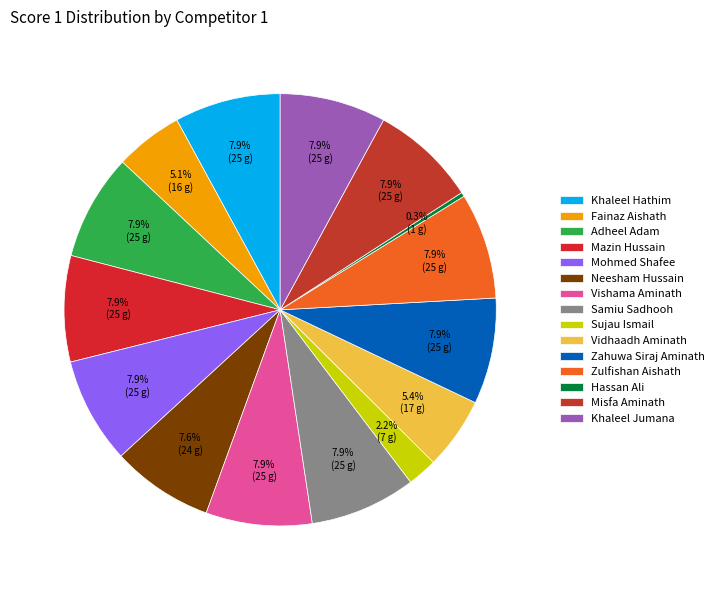

Which has a higher value, Mohmed Shafee or Adheel Adam?

Mohmed Shafee